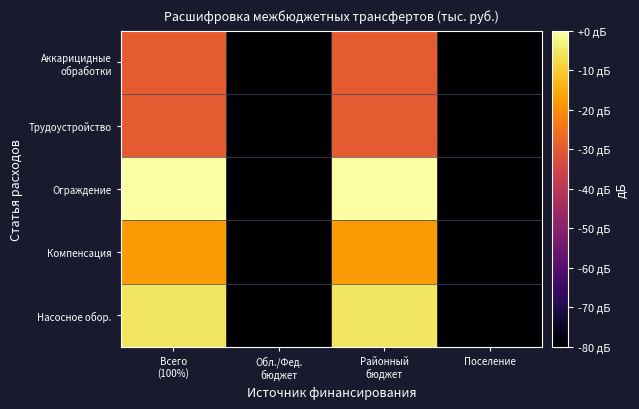

At which category is the sum across all series the highest?

Всего
(100%)